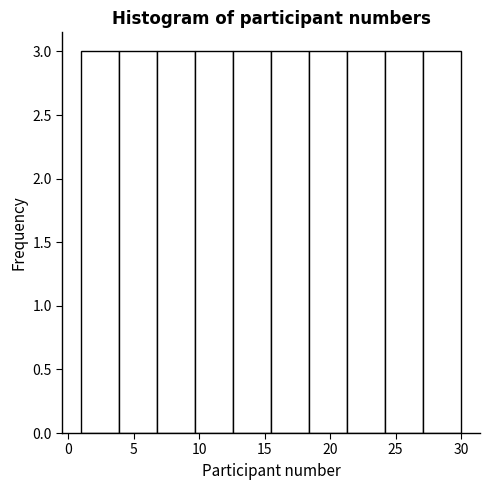

Reading left to right, transcribe this chart: for each bar, give the range it covers on the x-axis and its height. Neither the bar edges nor the heights are printed on the chart, so give them approximately, as read against the axes.

1.0 to 3.9: 3
3.9 to 6.8: 3
6.8 to 9.7: 3
9.7 to 12.6: 3
12.6 to 15.5: 3
15.5 to 18.4: 3
18.4 to 21.3: 3
21.3 to 24.2: 3
24.2 to 27.1: 3
27.1 to 30.0: 3